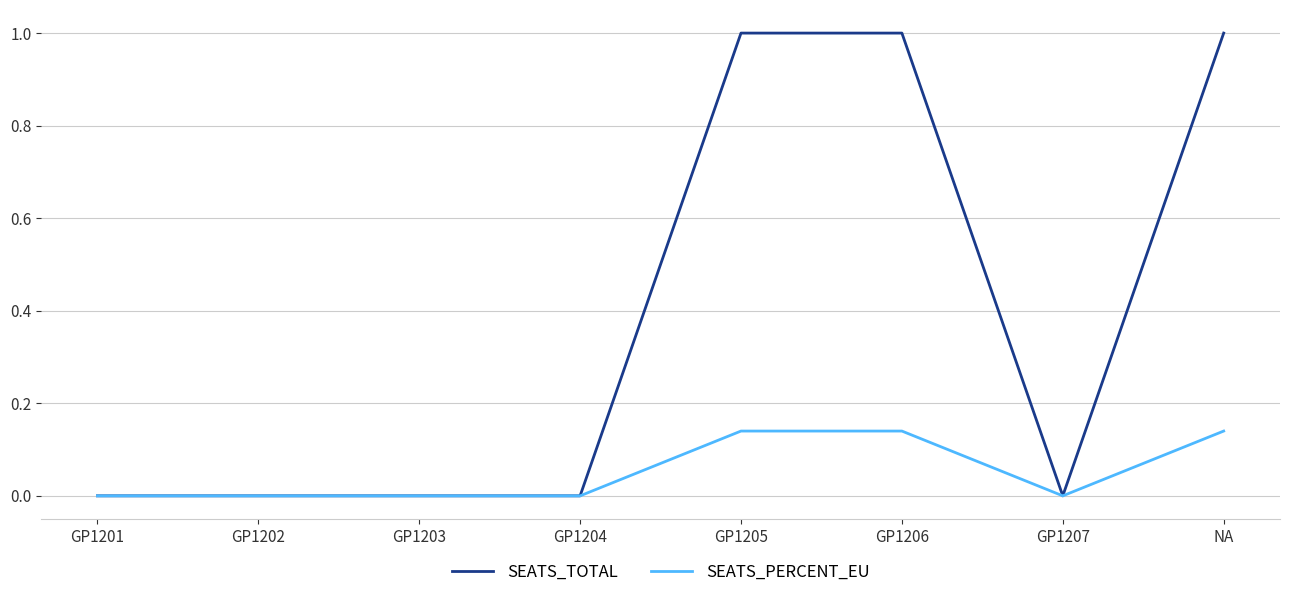

How many lines are shown in the chart?

2